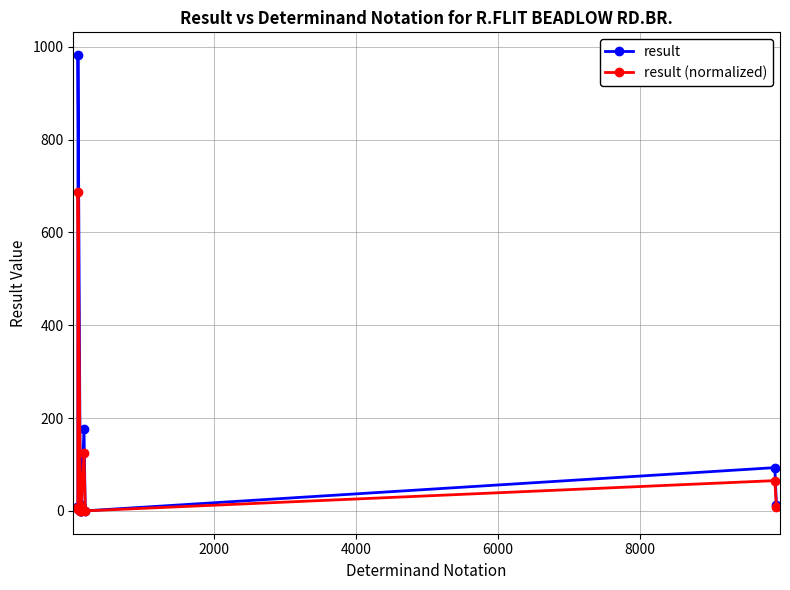

True or false: result (normalized) has more than 0 points higher than both neighbors.

True